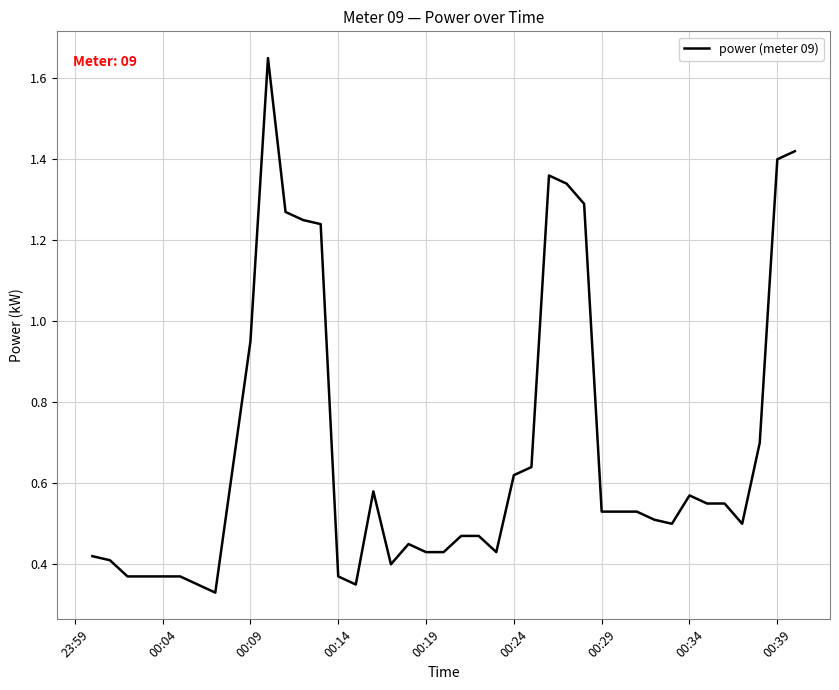

How many distinct data groups are displayed?

1